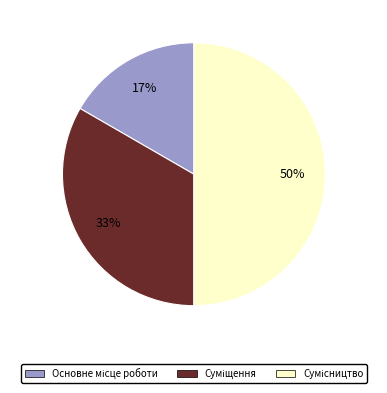

To the nearest percent, what is the average slice percentage?

33%